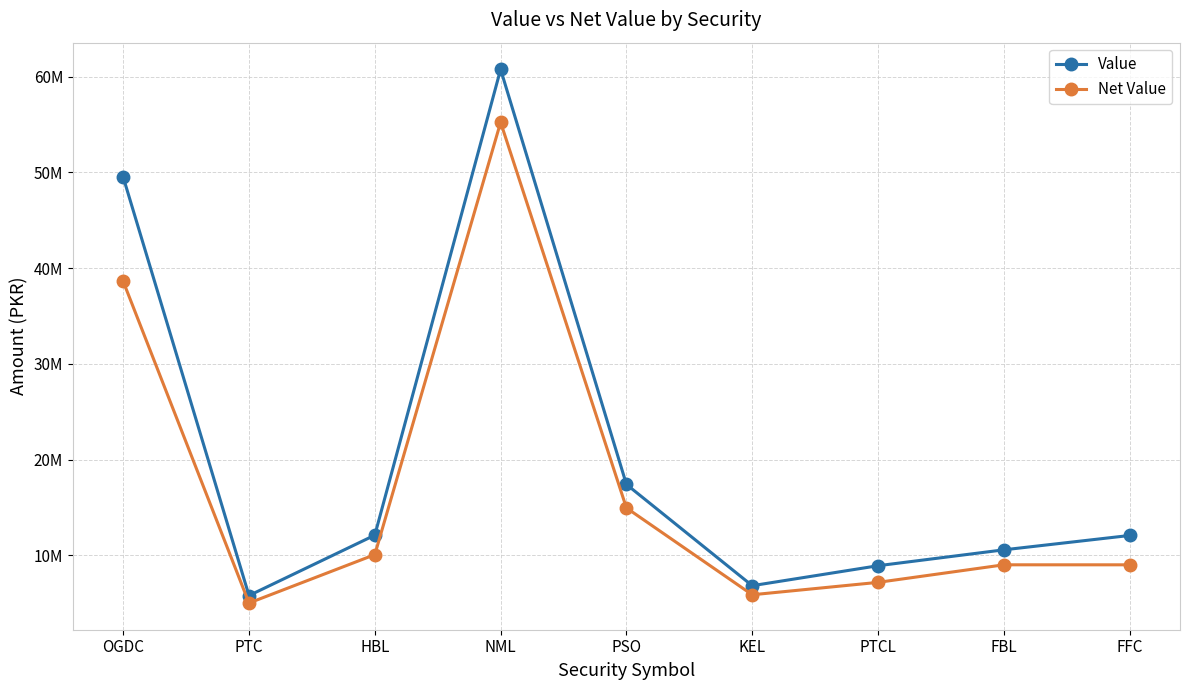

What are all the series names shown in the legend?

Value, Net Value